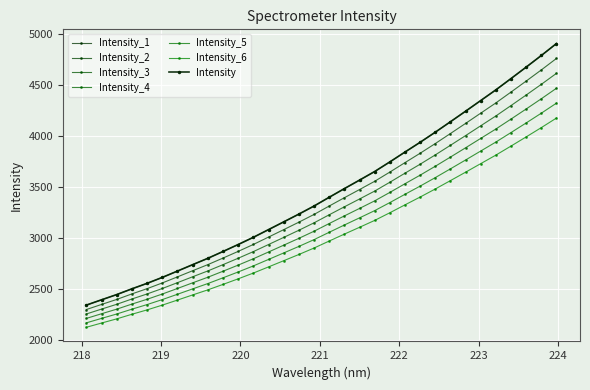

Reading left to right, what are all the values shown in this chart?

218.0596=2296.6	218.2508=2346.6	218.442=2395.8	218.6332=2450.1	218.8244=2501.7	219.0156=2557.7	219.2067=2617.5	219.3979=2677.8	219.589=2737.7	219.7801=2802.2	219.9712=2867.8	220.1623=2935.8	220.3533=3008.4	220.5444=3081.3	220.7354=3154.7	220.9264=3230.7	221.1174=3313.4	221.3083=3395.0	221.4993=3475.2	221.6902=3556.5	221.8812=3646.9	222.0721=3740.0	222.263=3832.0	222.4538=3927.3	222.6447=4025.9	222.8355=4125.3	223.0264=4226.1	223.2172=4326.9	223.408=4433.5	223.5987=4541.4	223.7895=4651.0	223.9802=4763.7